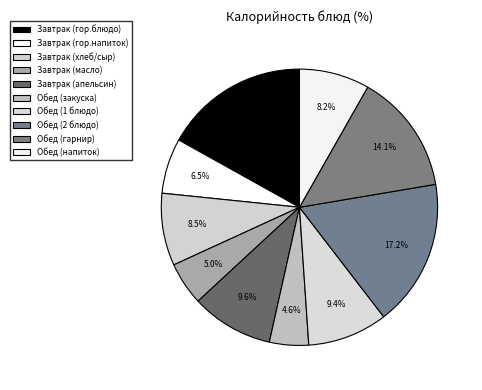

The Обед (гарнир) slice represents 24% of the pie. True or false?

False